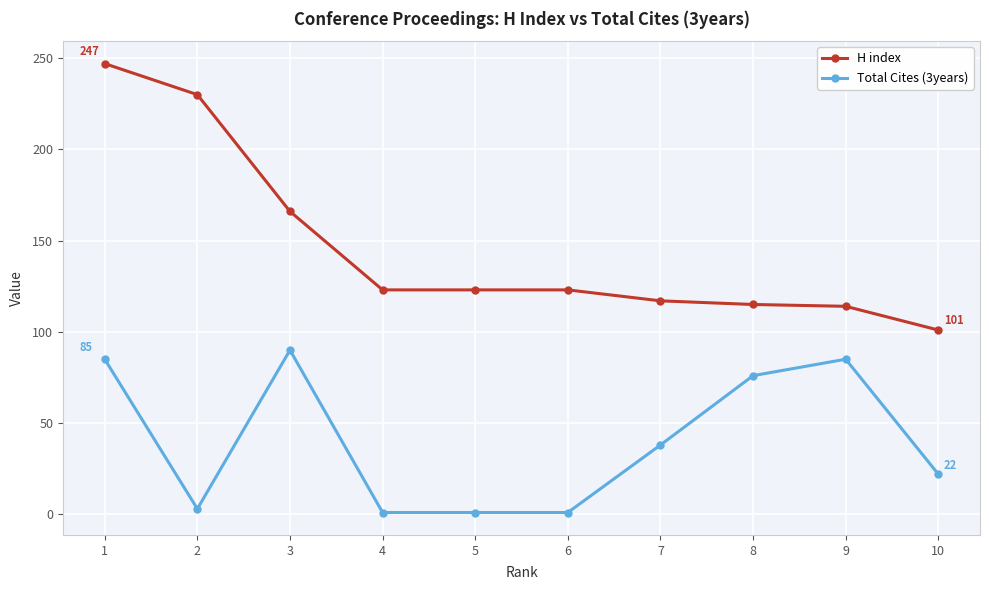

Rank the series by their maximum value, from highest to lowest.

H index, Total Cites (3years)